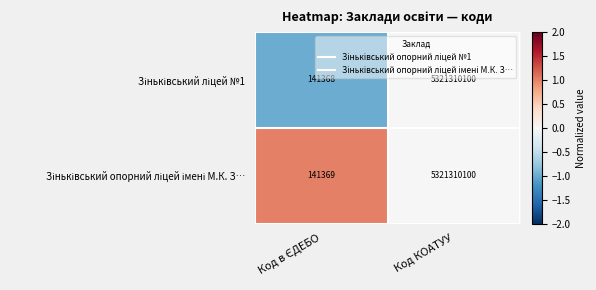

What is the maximum value shown in the chart?

5321310100